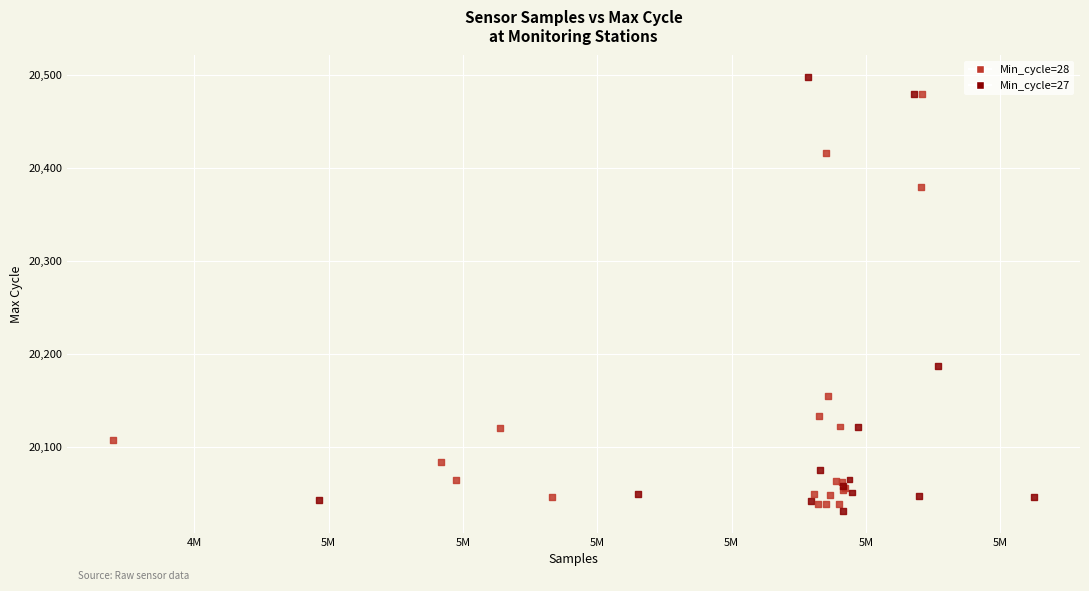

What Y value in the scatter plot is closest to 20264?

20187